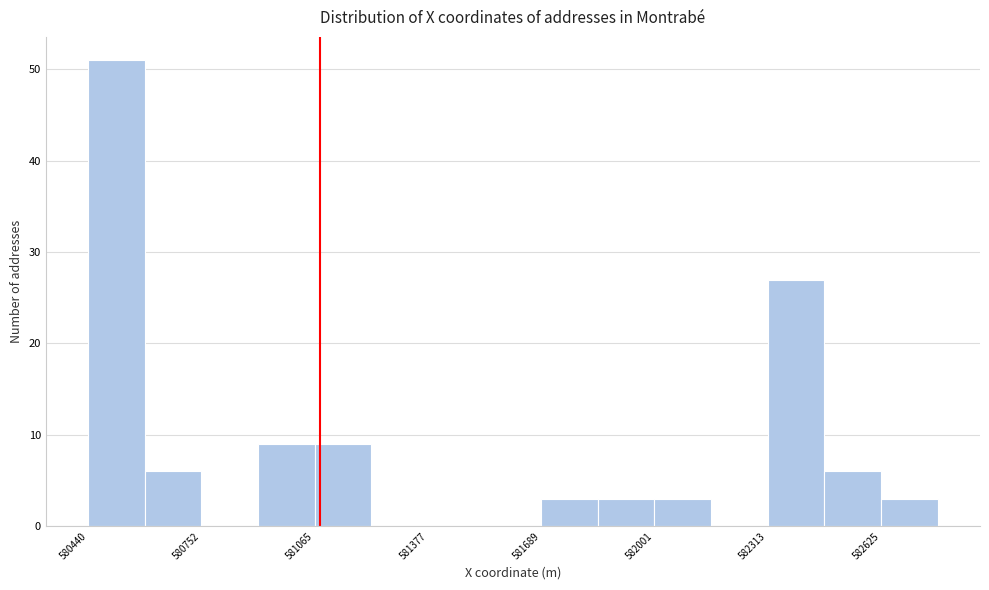

Read against the x-axis, roughly where is the centre of the tallest bar?

580500